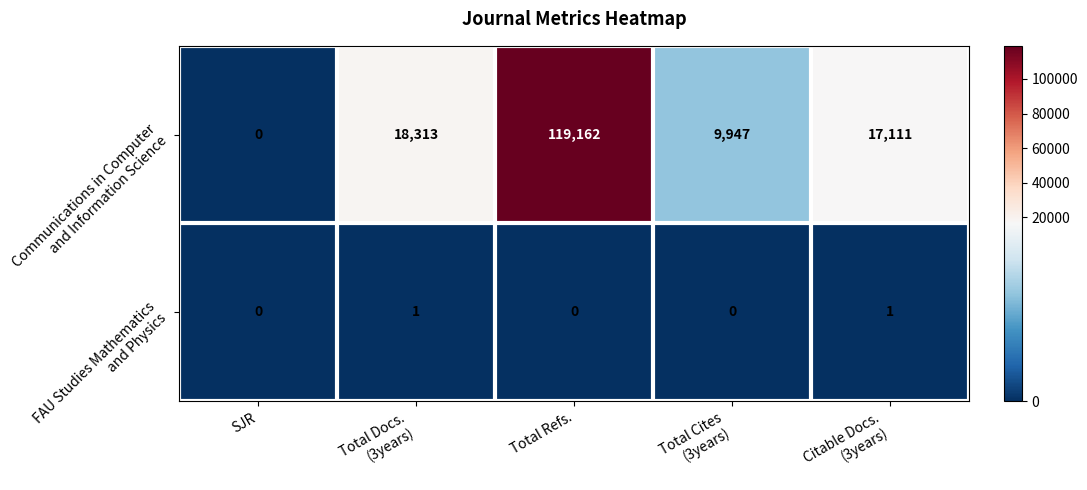

What is the maximum value shown in the chart?

119162